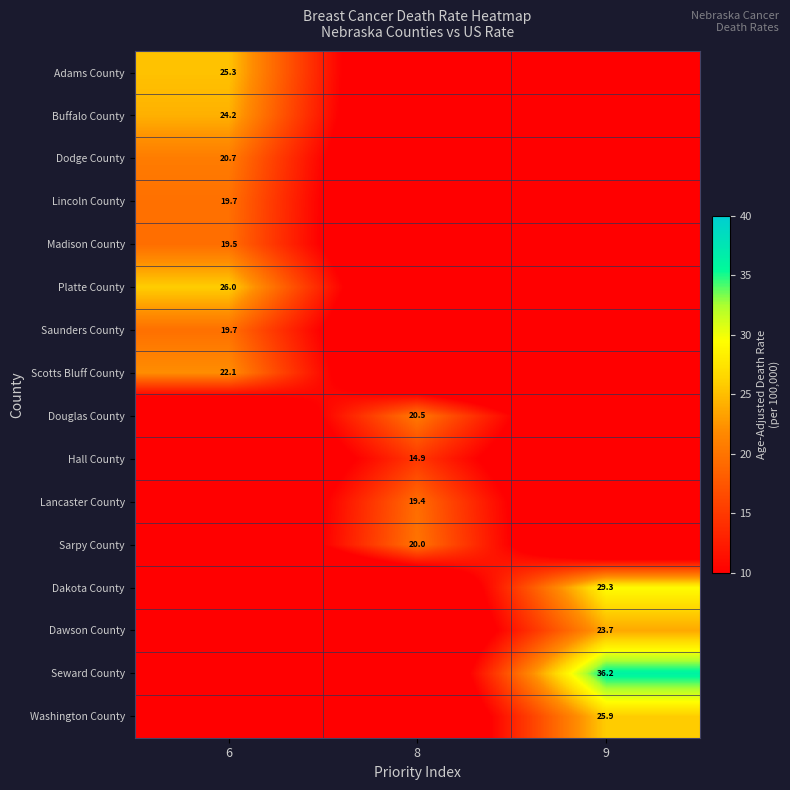

Is the value of Platte County at 6 greater than the value of Dakota County at 9?

No